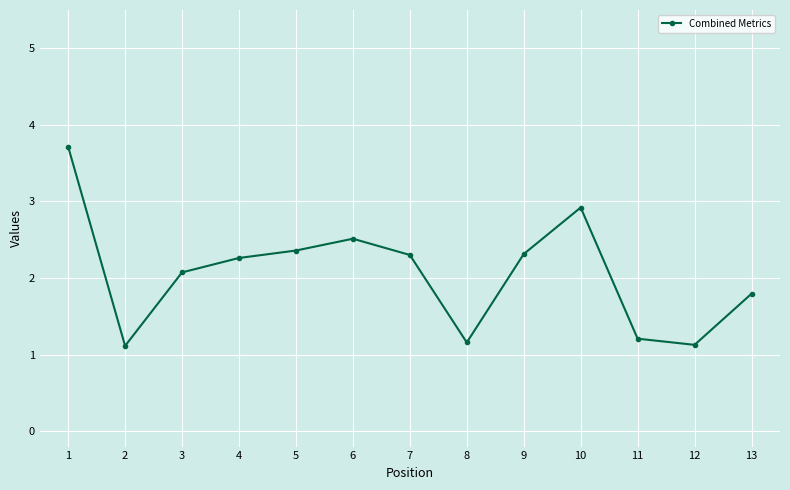

How many interior local peaks (higher than both neighbors) does the data have?

2